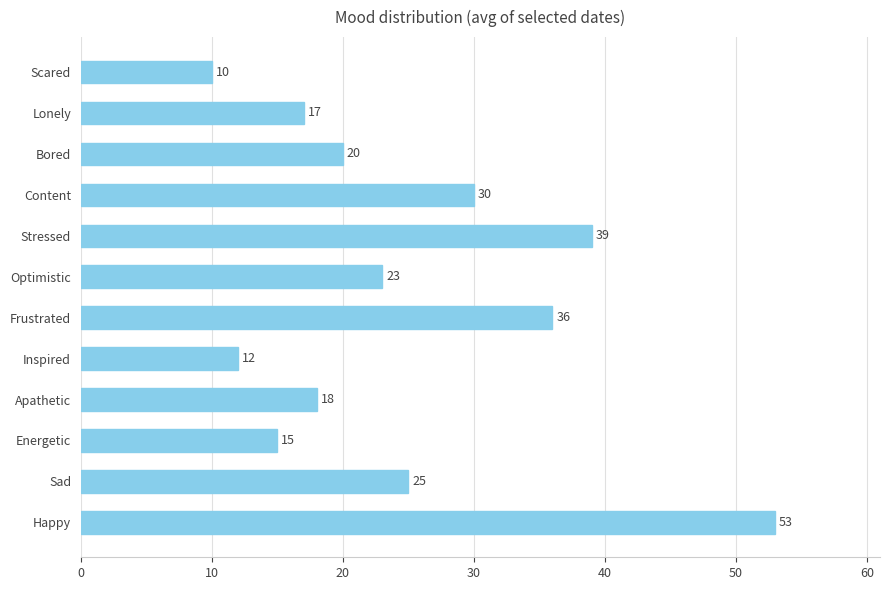

Read the value at Inspired, to the nearest 10.

10